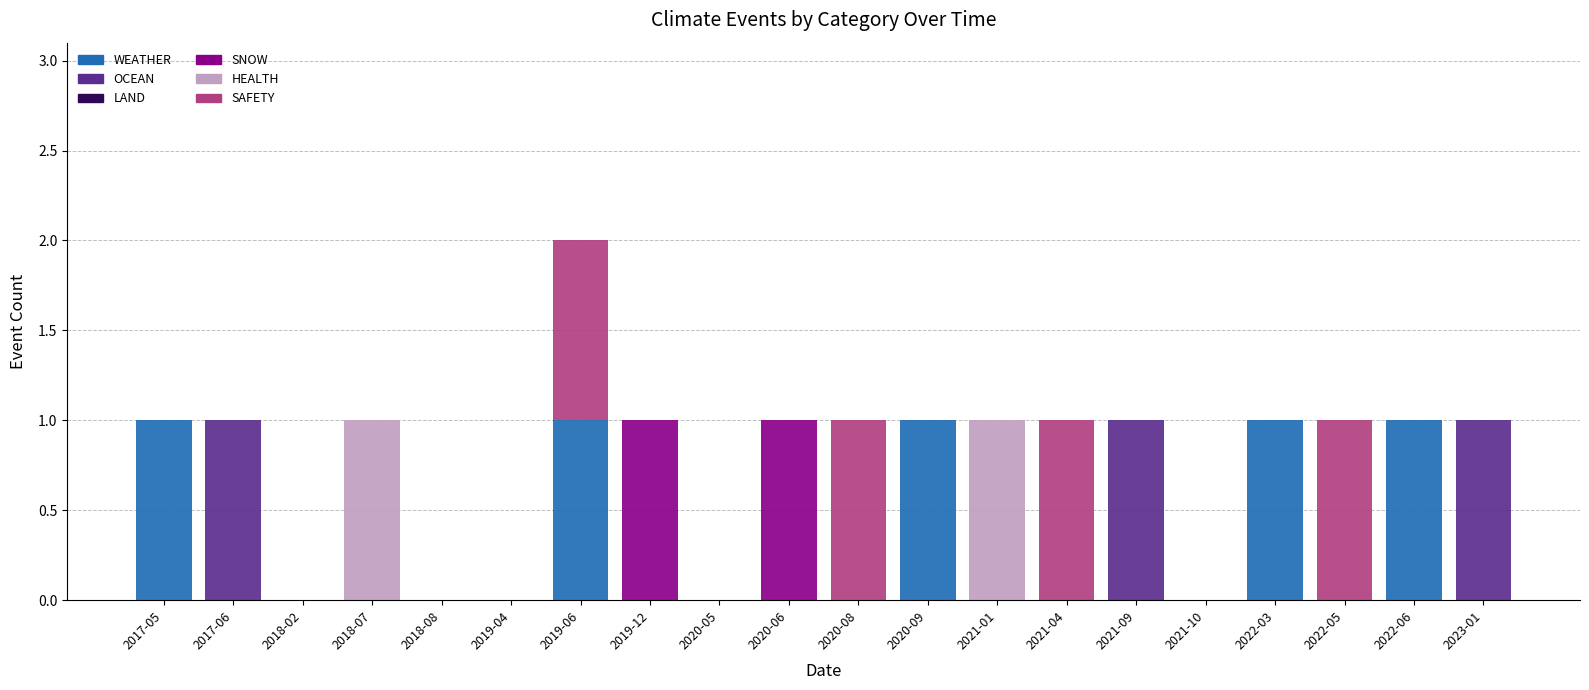

What is the sum of all WEATHER values?

5